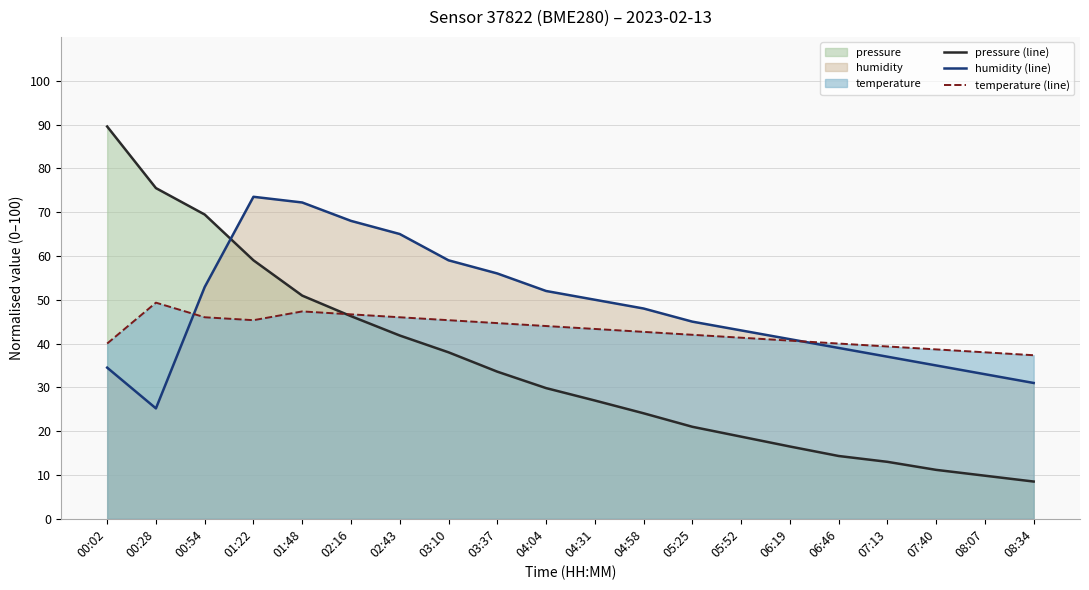

Does the chart display data point markers on the line(s)?

No